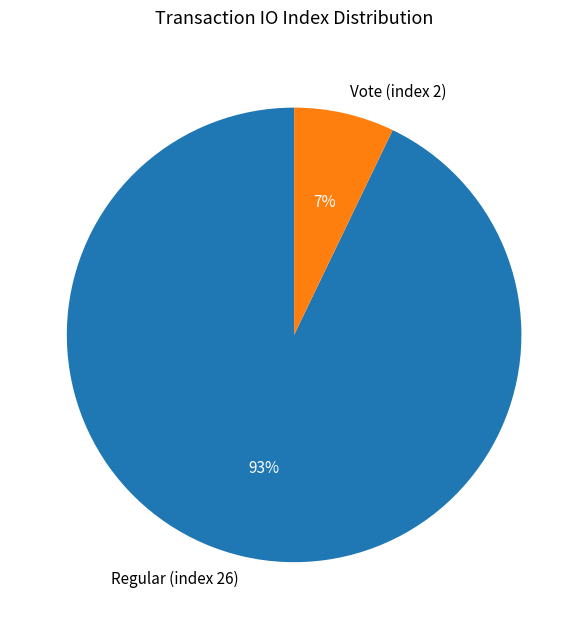

Do Vote (index 2) and Regular (index 26) together represent more than half of the pie?

Yes